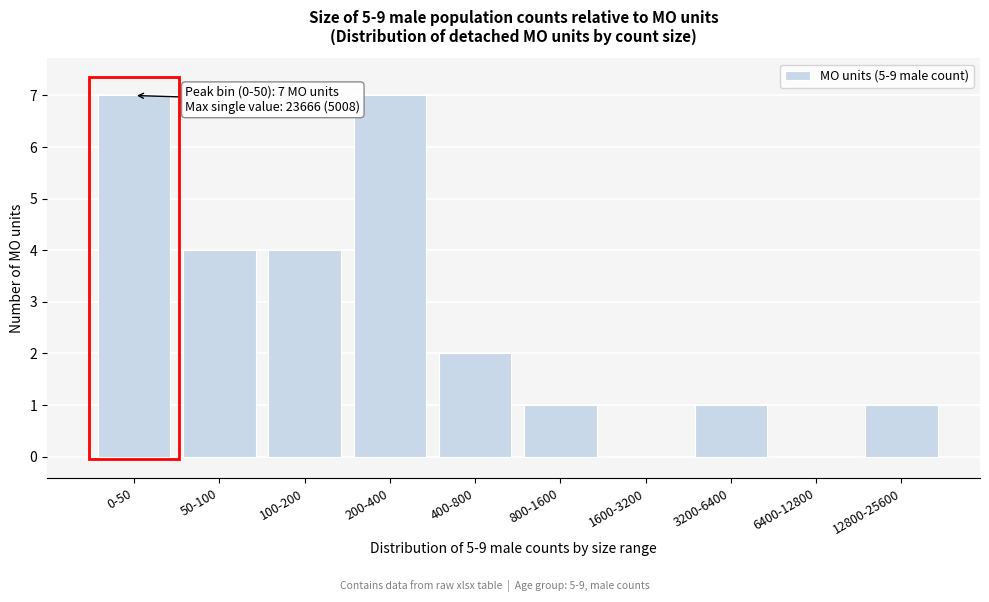

Reading right to left, extract all data points from this chart.

12800-25600=1	6400-12800=0	3200-6400=1	1600-3200=0	800-1600=1	400-800=2	200-400=7	100-200=4	50-100=4	0-50=7